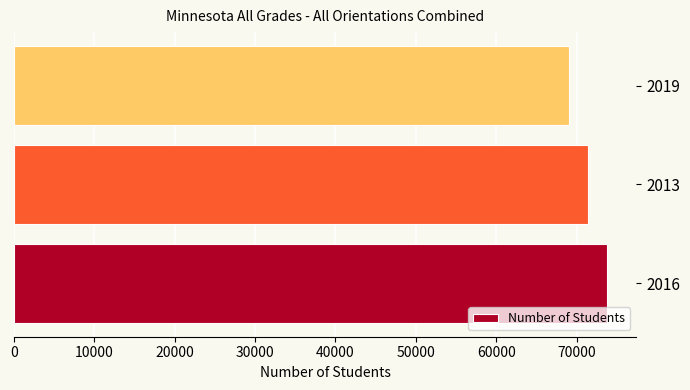

What is the ratio of the value at 2016 to the value at 2013?

1.0